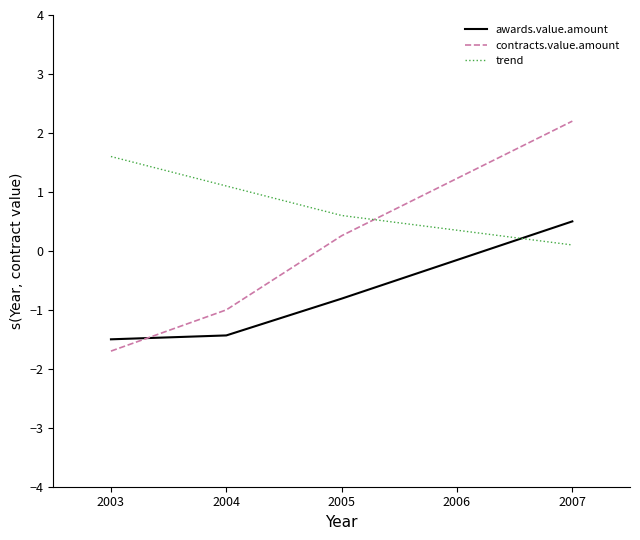

What is the difference between the highest and lowest values at 2004?

2.5